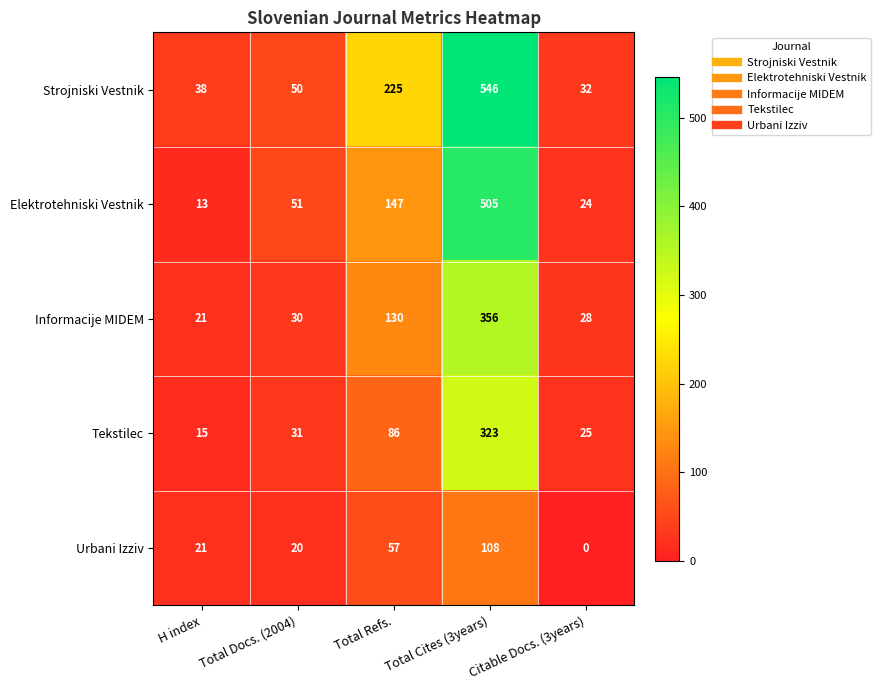

What value does the Elektrotehniski Vestnik series have at Total Refs.?

147